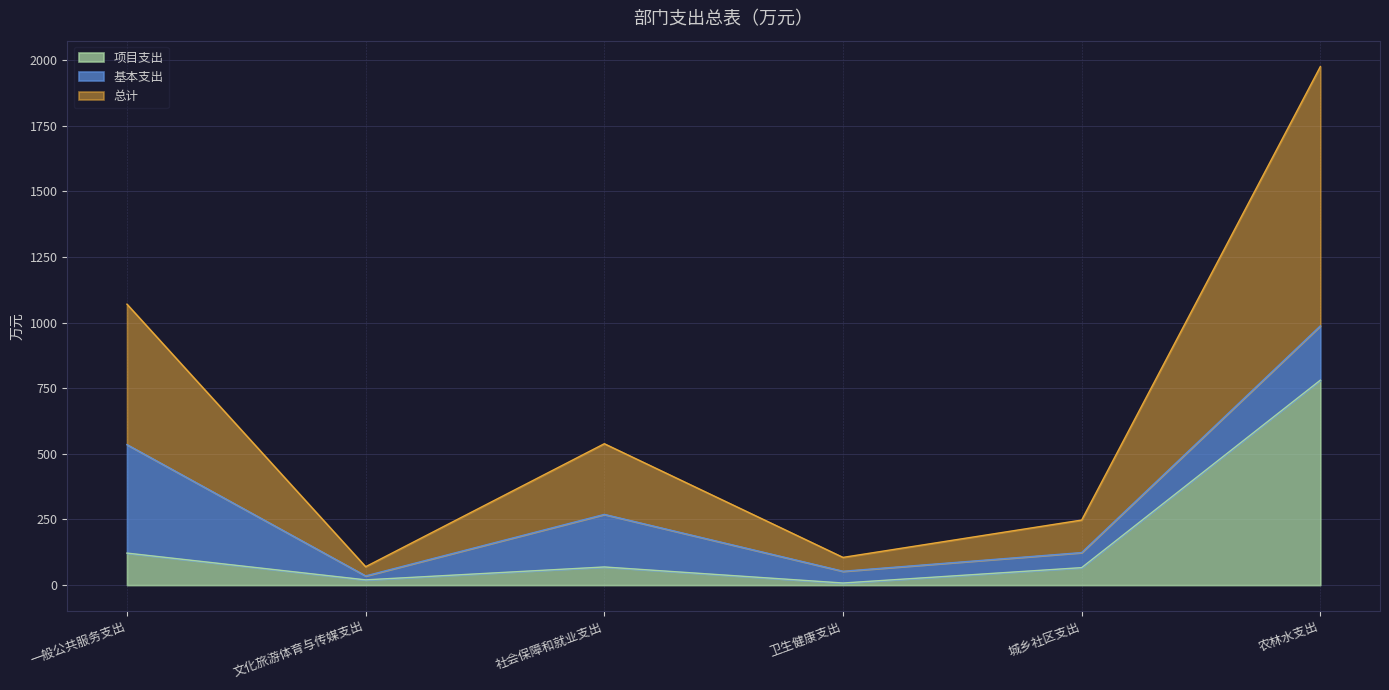

True or false: 项目支出 and 总计 intersect in this chart.

False